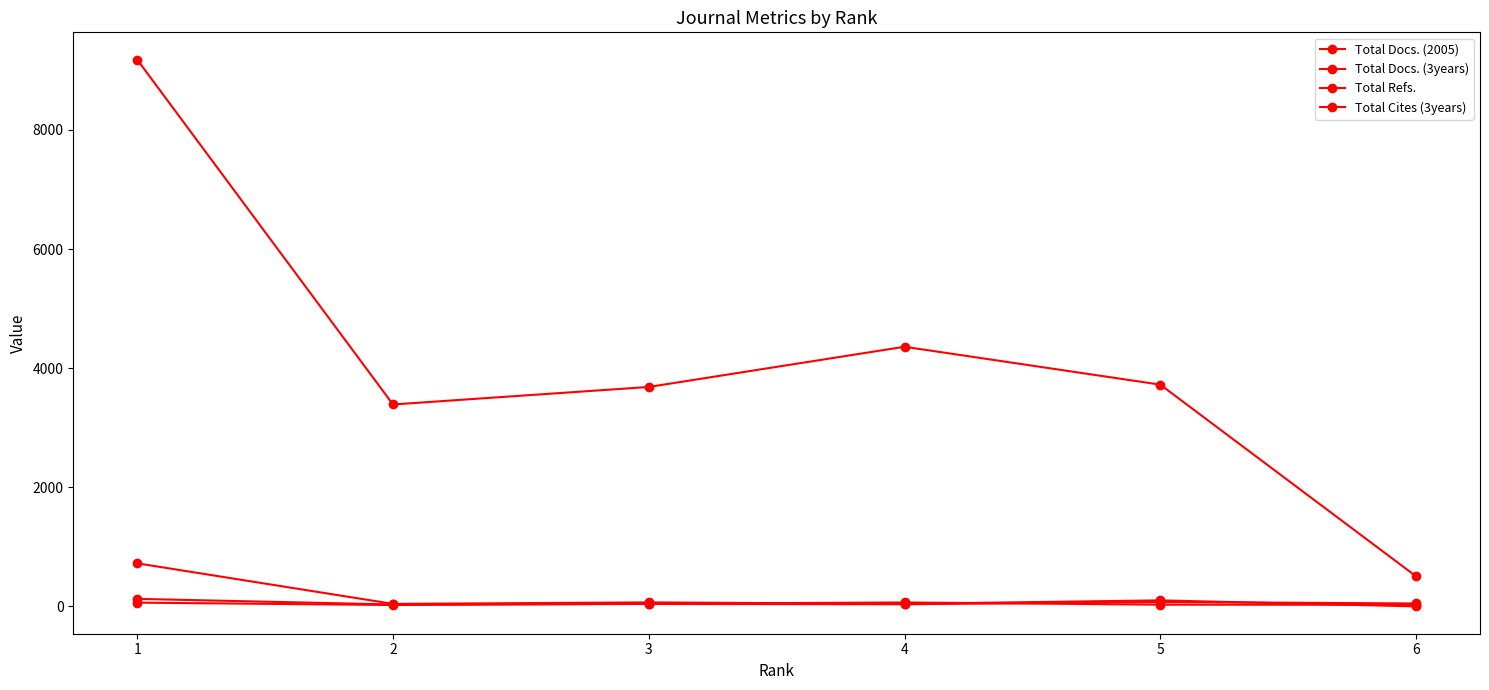

What is the value of the Total Docs. (2005) point at the 5th from the left?

29